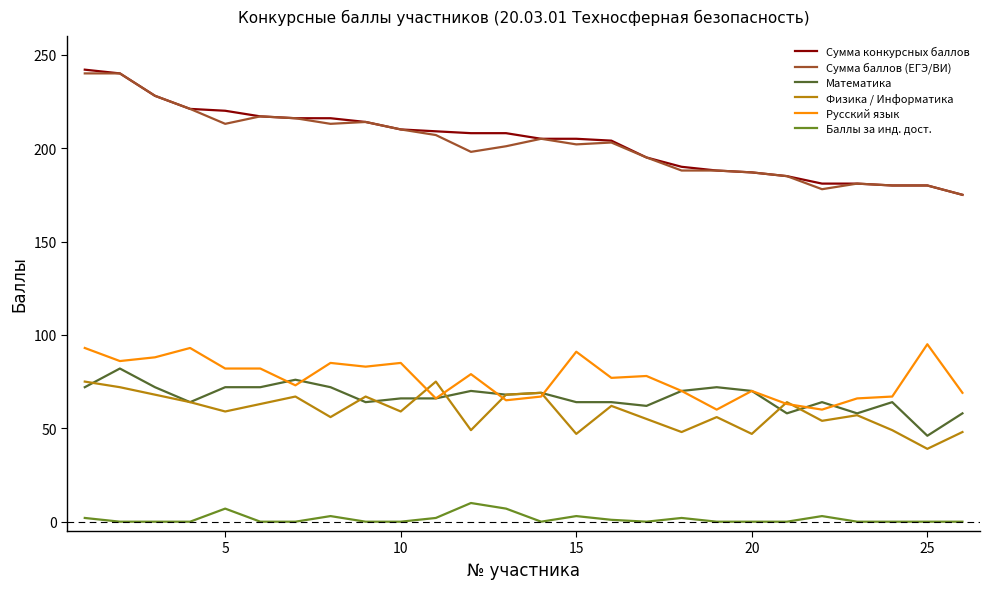

Which series has the widest spread of values?

Сумма конкурсных баллов